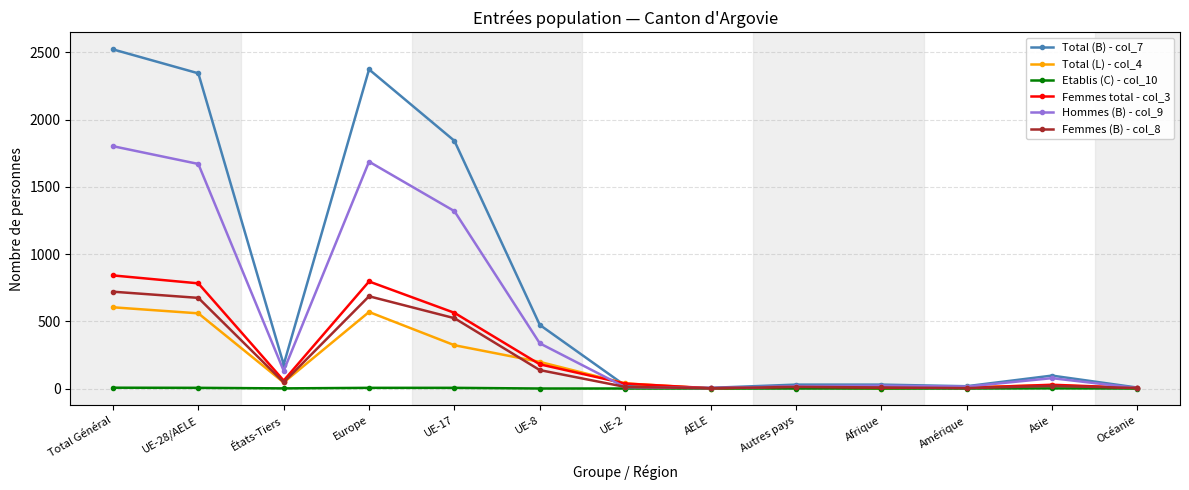

How many lines are shown in the chart?

6